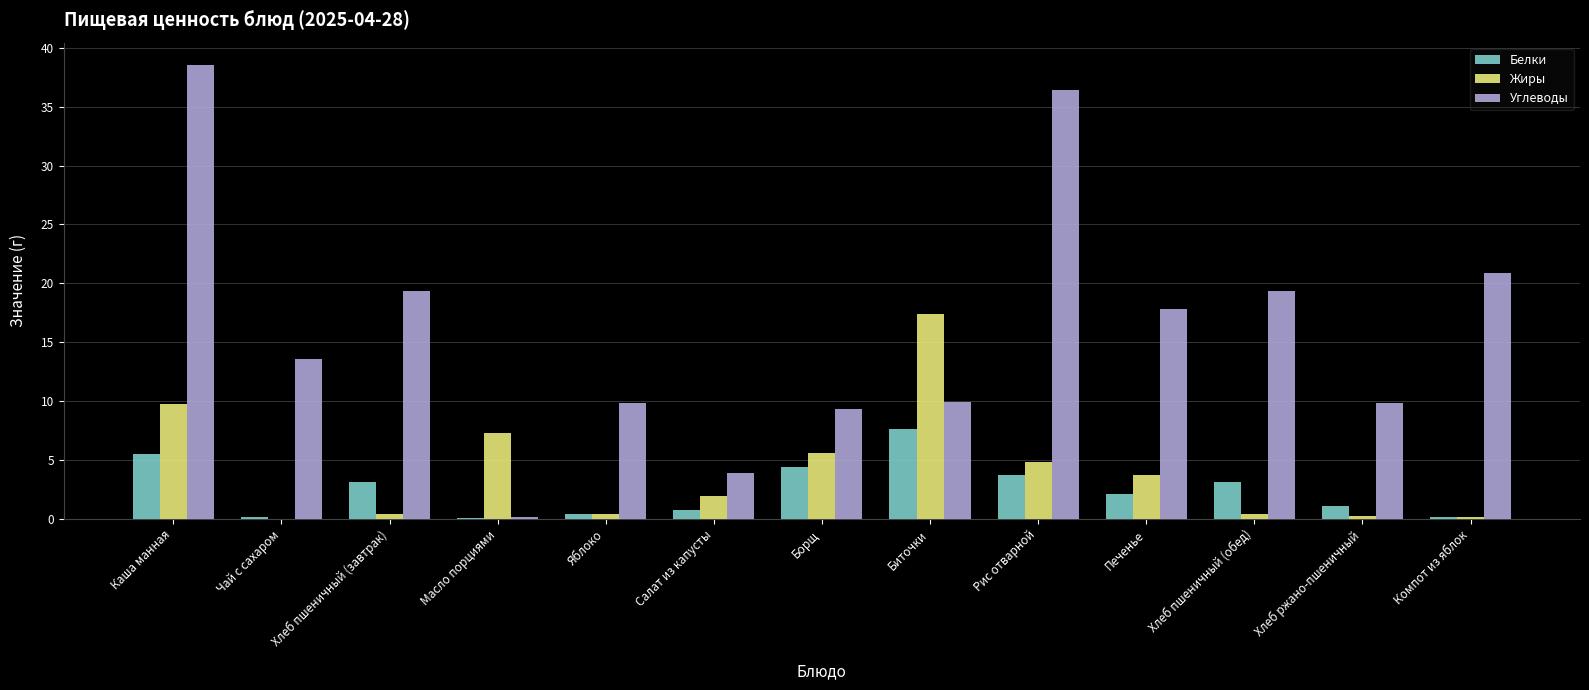

At which label does Углеводы reach its peak?

Каша манная